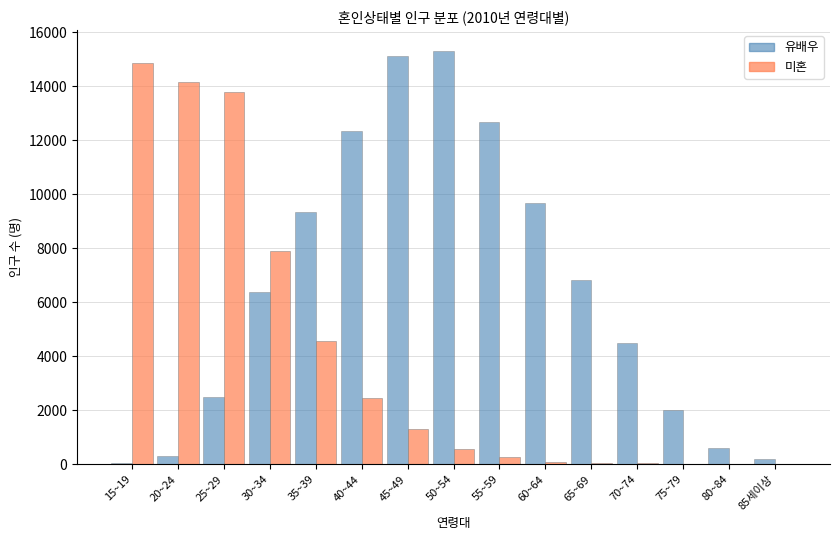

Which series changed the most between 40~44 and 60~64?

유배우